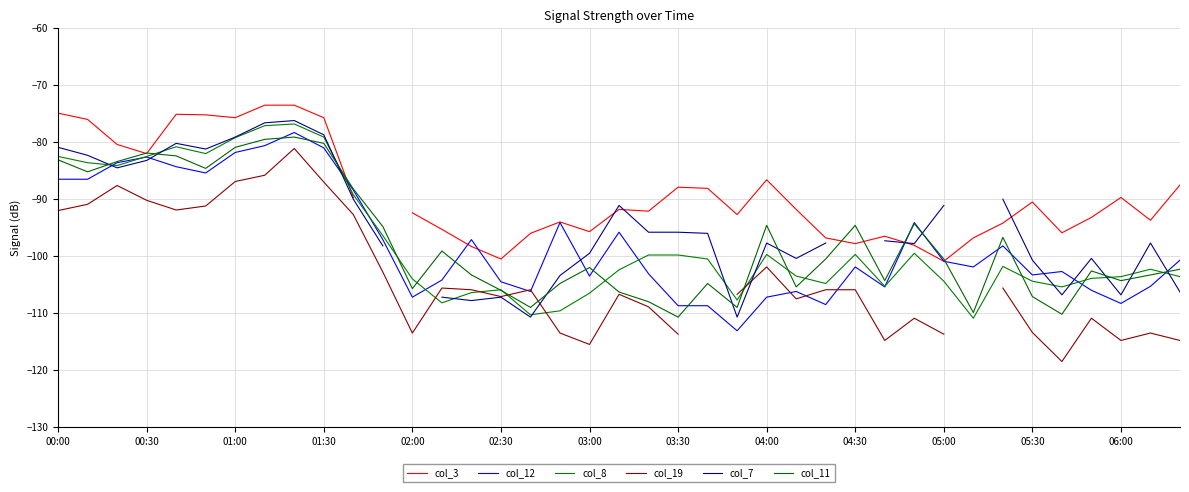

True or false: col_8 and col_19 intersect in this chart.

True